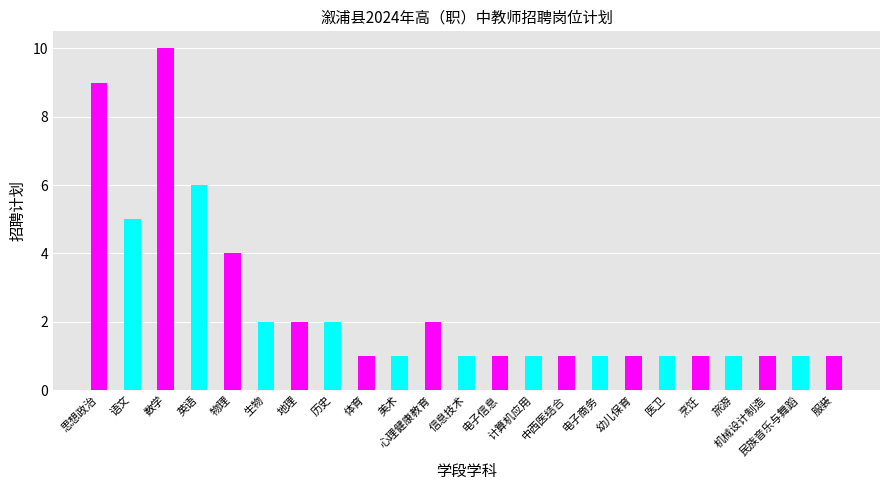

How many series are shown in this chart?

1